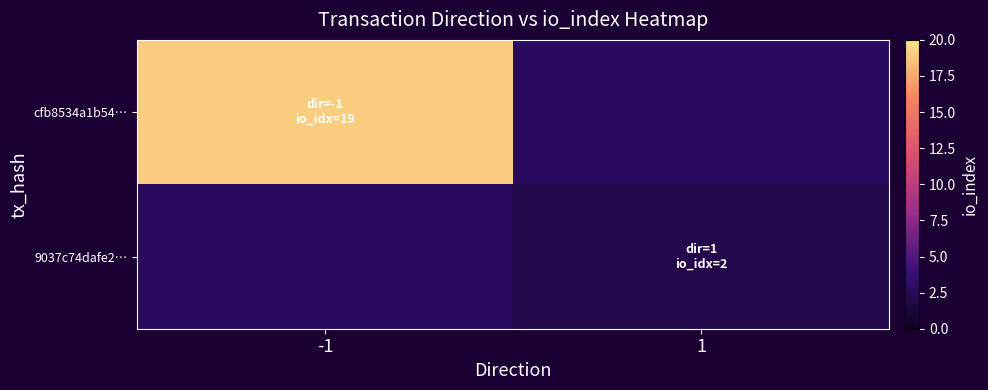

Which series has the widest spread of values?

cfb8534a1b54…